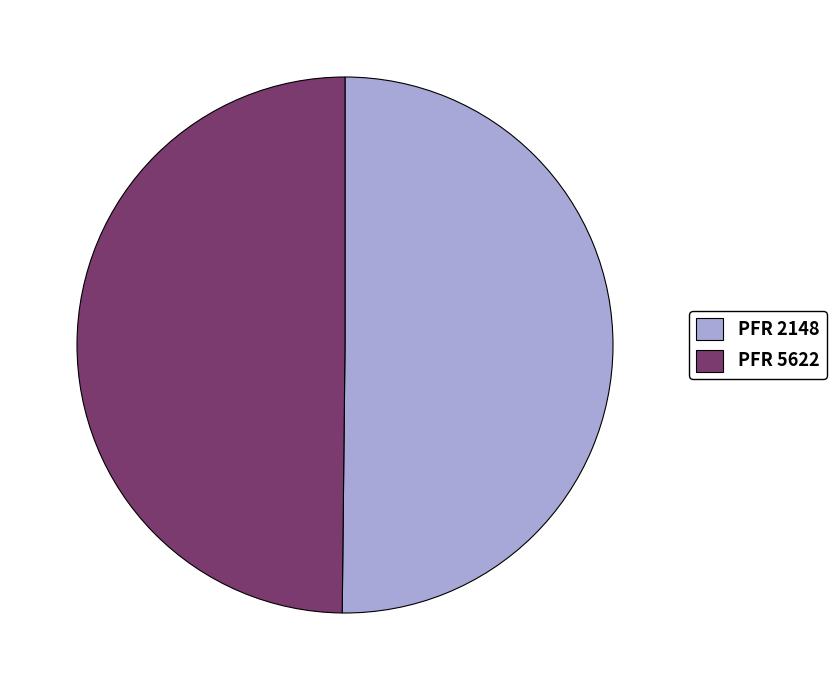

The PFR 5622 slice represents 50% of the pie. True or false?

True